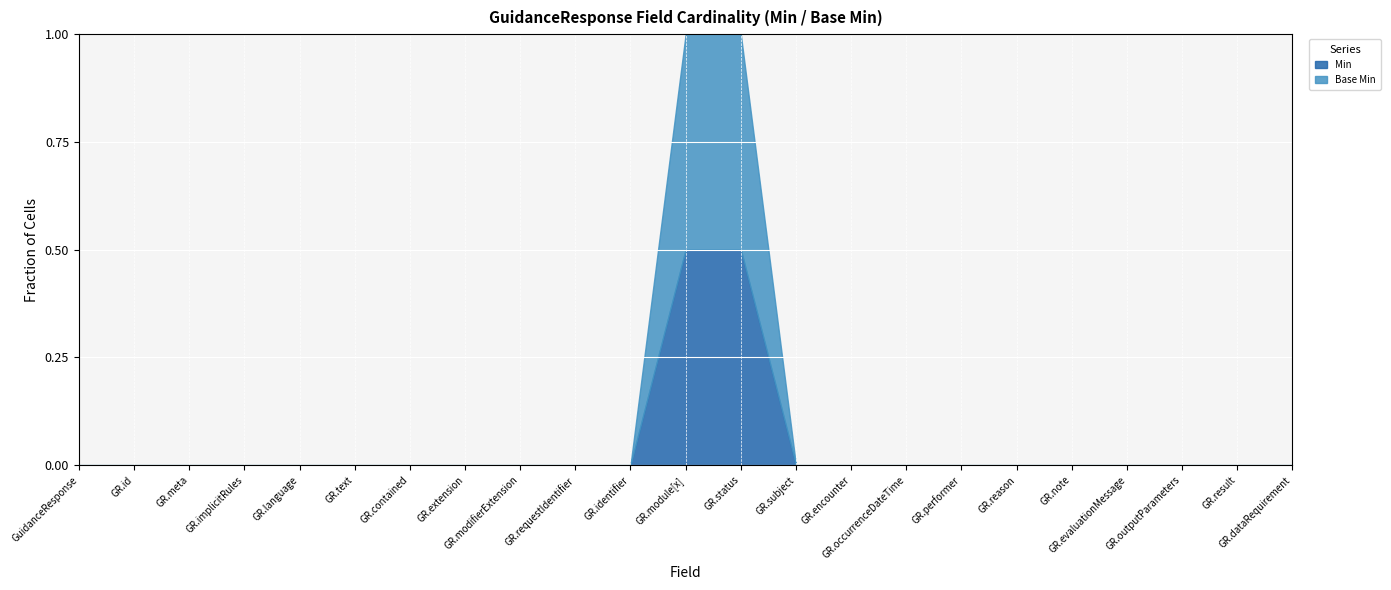

How many lines are shown in the chart?

2